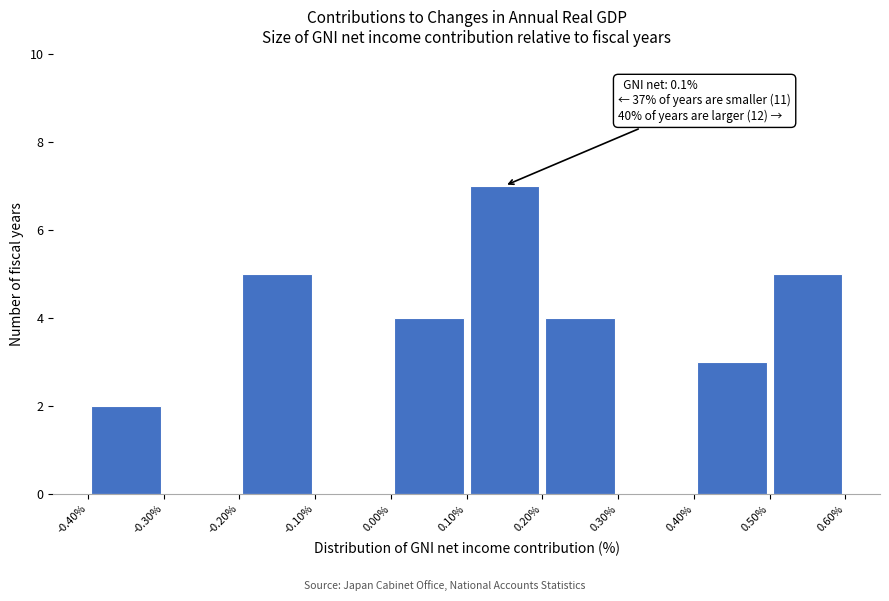

Over which range of the x-axis is the bar tallest?

0.10% to 0.20%